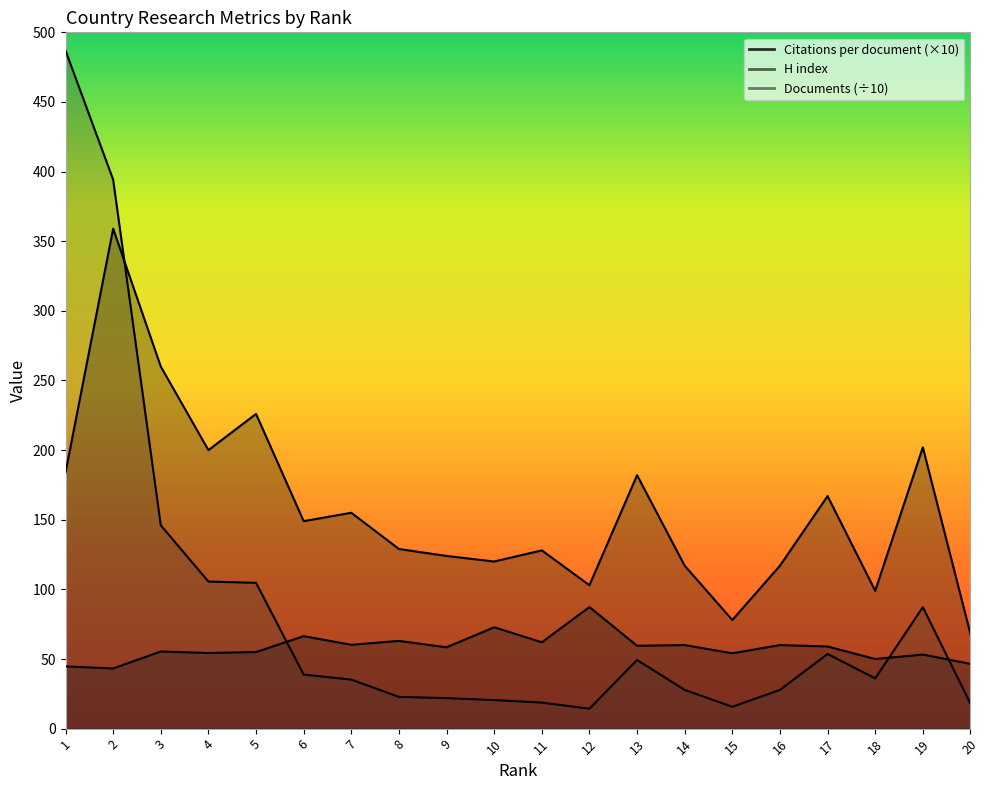

What is the difference between the maximum and minimum values in the H index series?

291.0